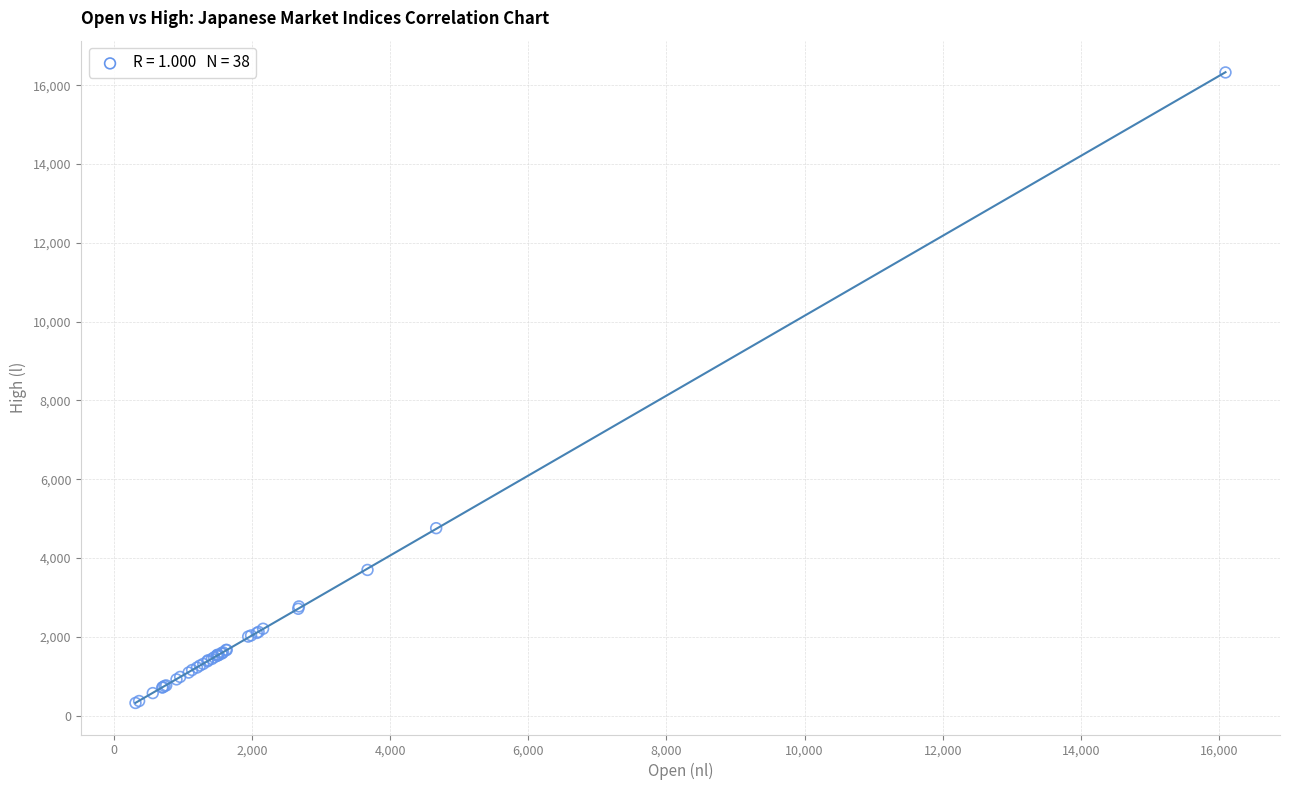

What Y value in the scatter plot is closest to 8322?

4757.1